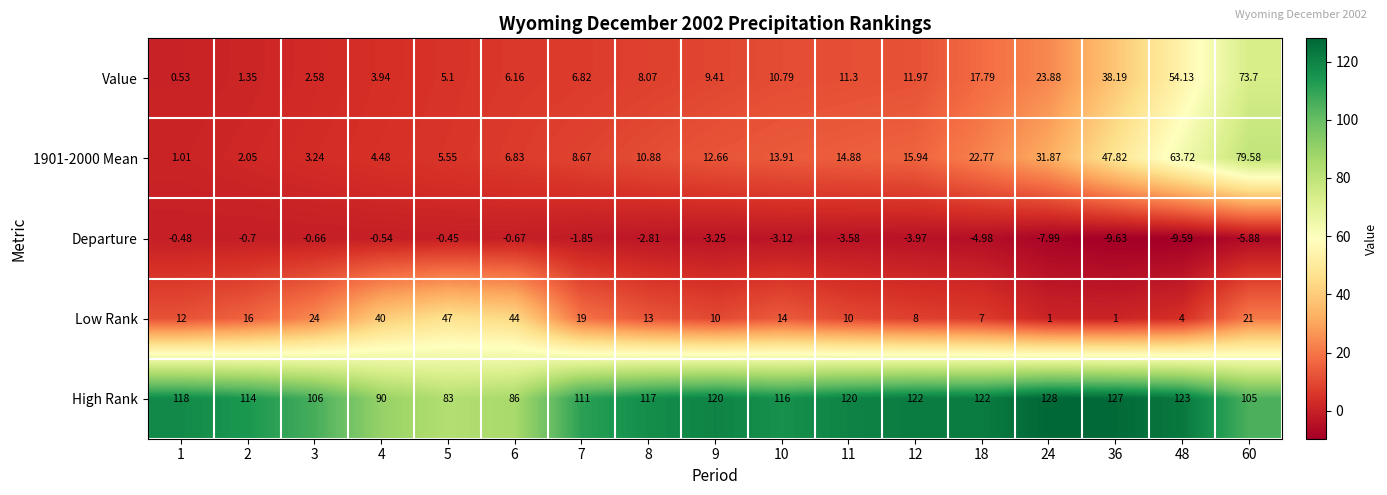

Which series has the largest total across all categories?

High Rank